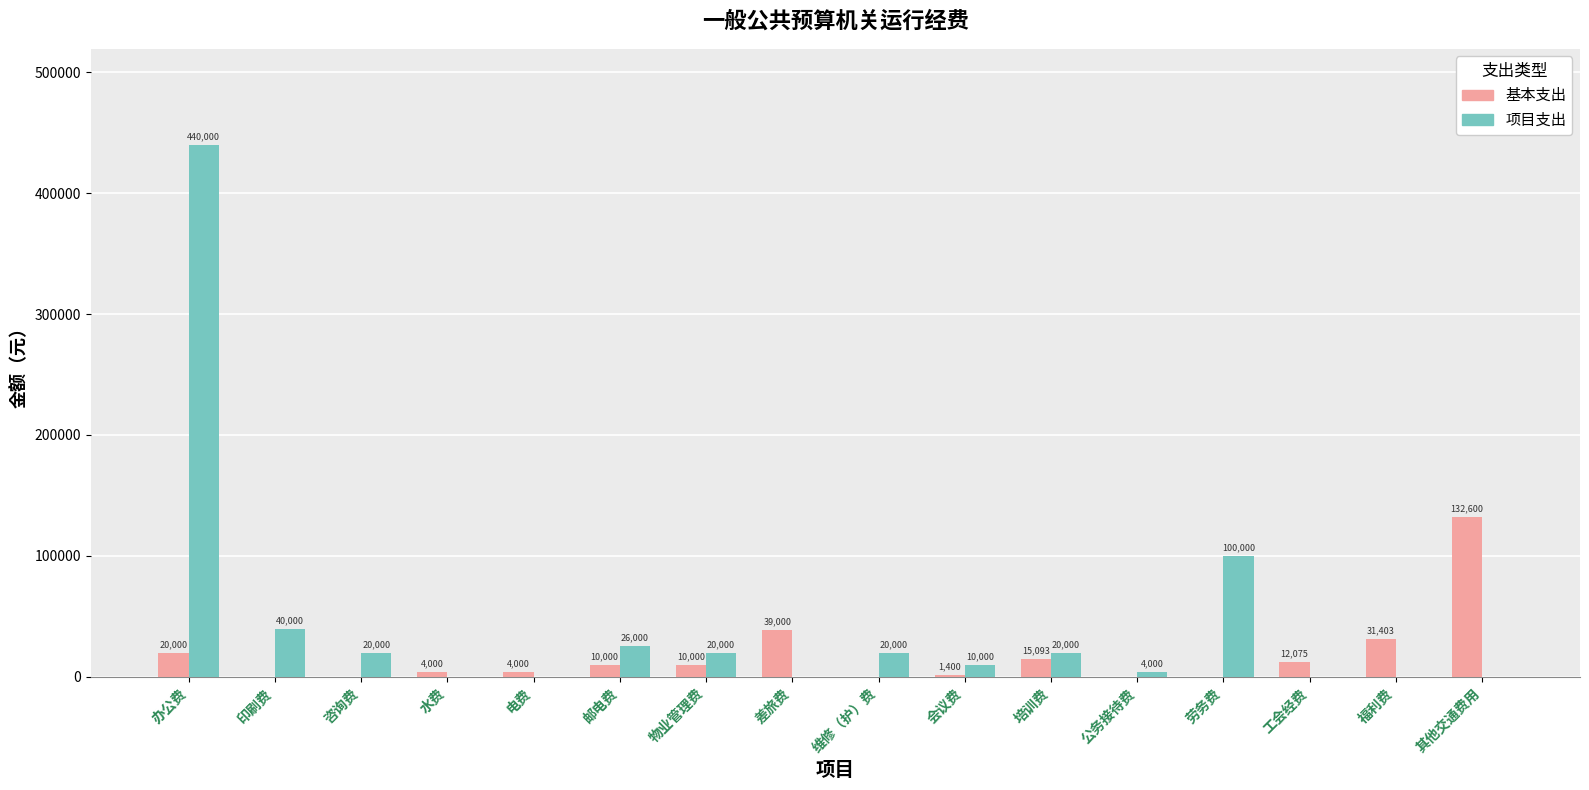

The 基本支出 series shows 0.0 at 维修（护）费. True or false?

True